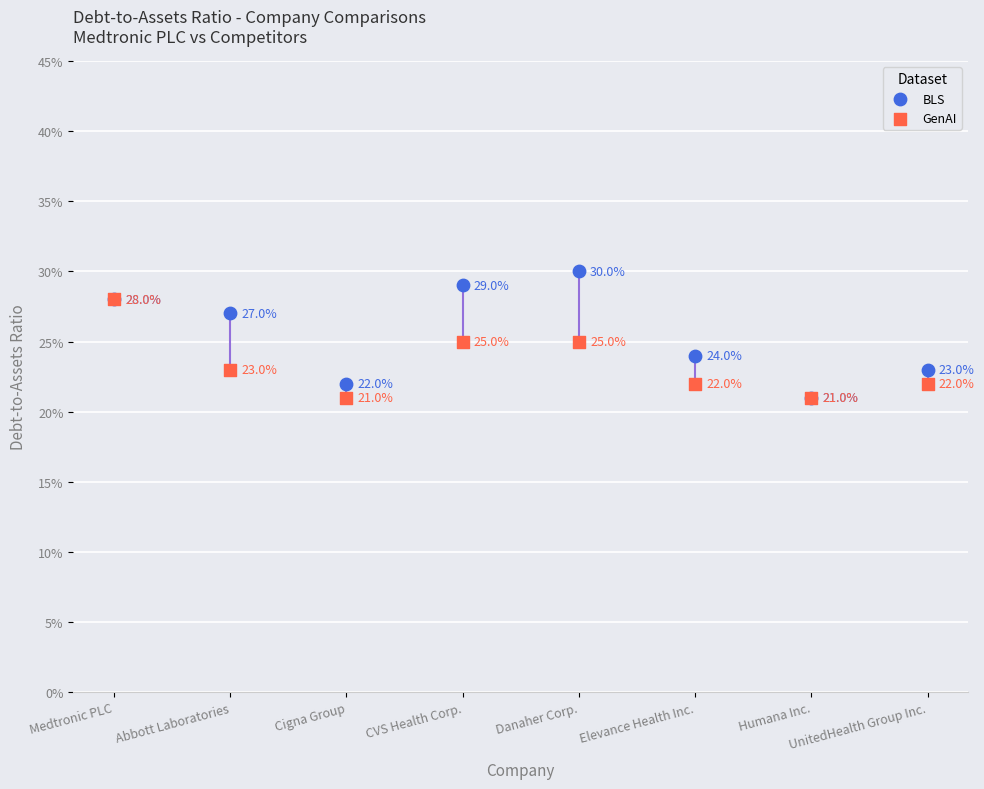

Which series reaches the minimum Y coordinate?

BLS